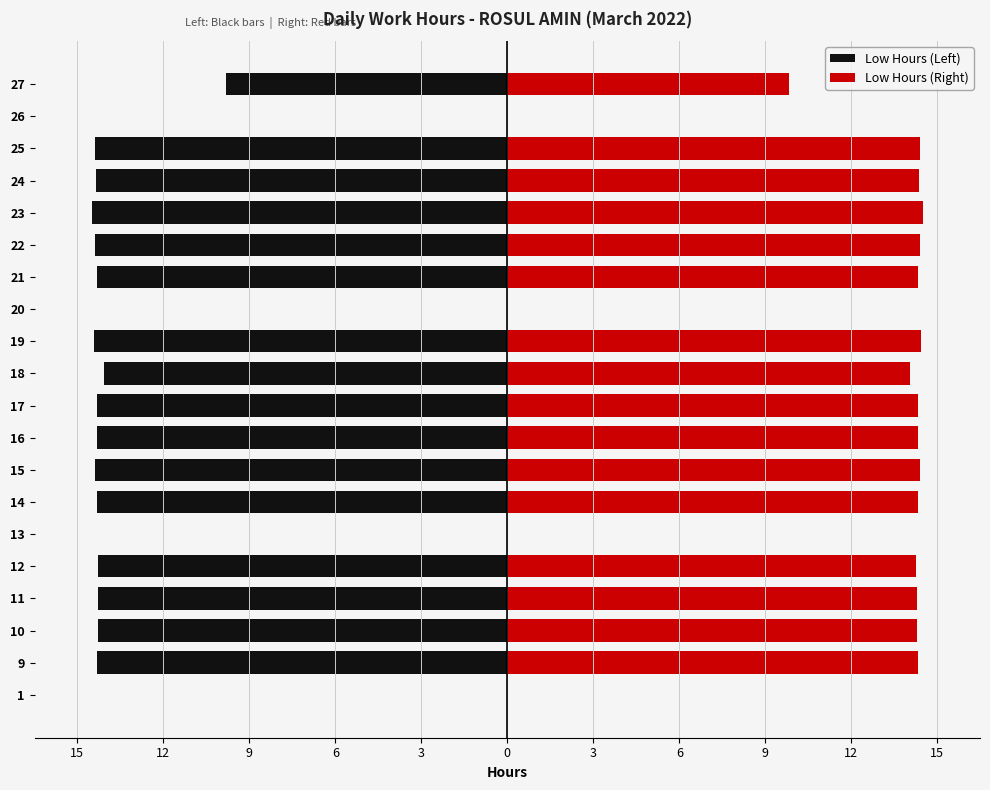

Reading left to right, extract all data points from this chart.

Low Hours (Left): 0.0	-14.3	-14.3	-14.3	-14.3	0.0	-14.3	-14.4	-14.3	-14.3	-14.1	-14.4	0.0	-14.3	-14.4	-14.5	-14.4	-14.4	0.0	-9.8
Low Hours (Right): 0.0	14.3	14.3	14.3	14.3	0.0	14.3	14.4	14.3	14.3	14.1	14.4	0.0	14.3	14.4	14.5	14.4	14.4	0.0	9.8